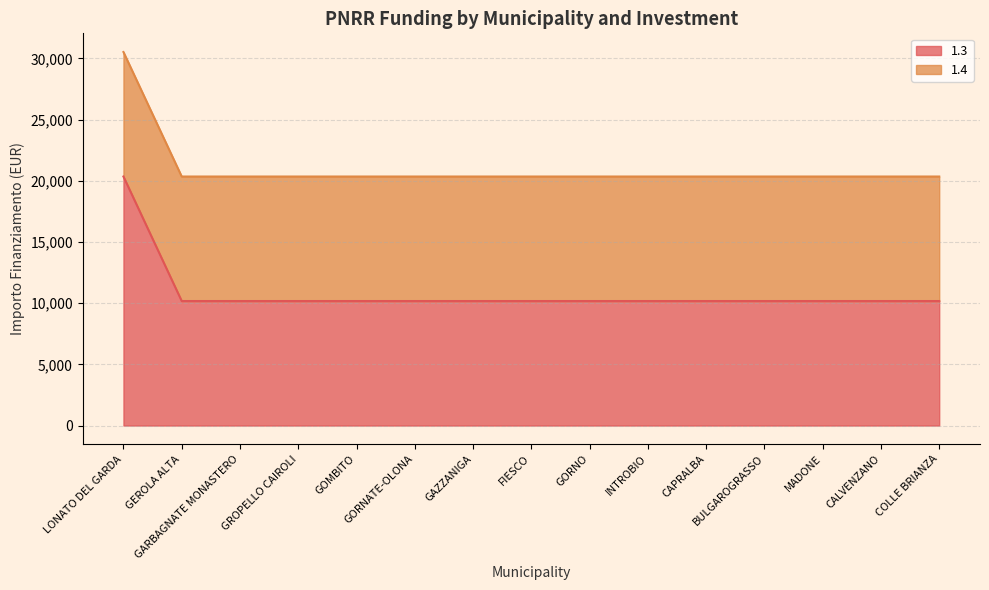

How many lines are shown in the chart?

2